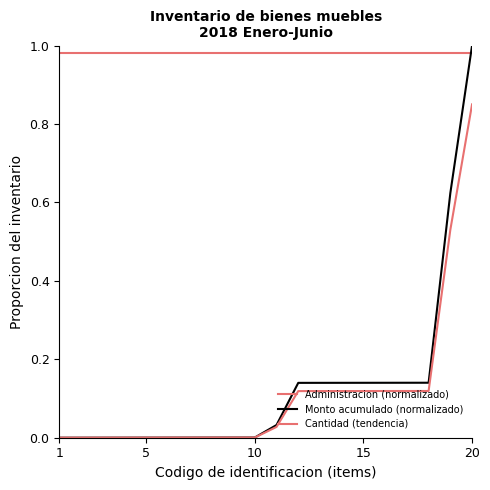

Reading right to left, what are all the values shown in this chart?

Administracion (normalizado): 1.0	1.0	1.0	1.0	1.0	1.0	1.0	1.0	1.0	1.0	1.0	1.0	1.0	1.0	1.0	1.0	1.0	1.0	1.0	1.0
Monto acumulado (normalizado): 1.0	0.6	0.1	0.1	0.1	0.1	0.1	0.1	0.1	0.0	0.0	0.0	0.0	0.0	0.0	0.0	0.0	0.0	0.0	0.0
Cantidad (tendencia): 0.8	0.5	0.1	0.1	0.1	0.1	0.1	0.1	0.1	0.0	0.0	0.0	0.0	0.0	0.0	0.0	0.0	0.0	0.0	0.0